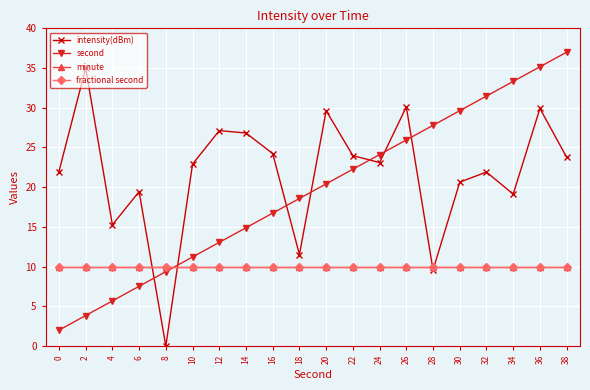

Is this an area chart (filled region under the line)?

No